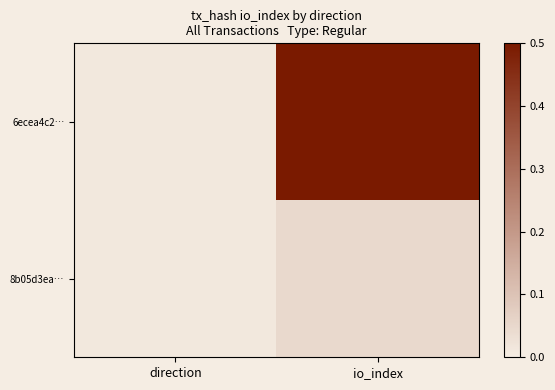

Which series has the largest total across all categories?

6ecea4c2…